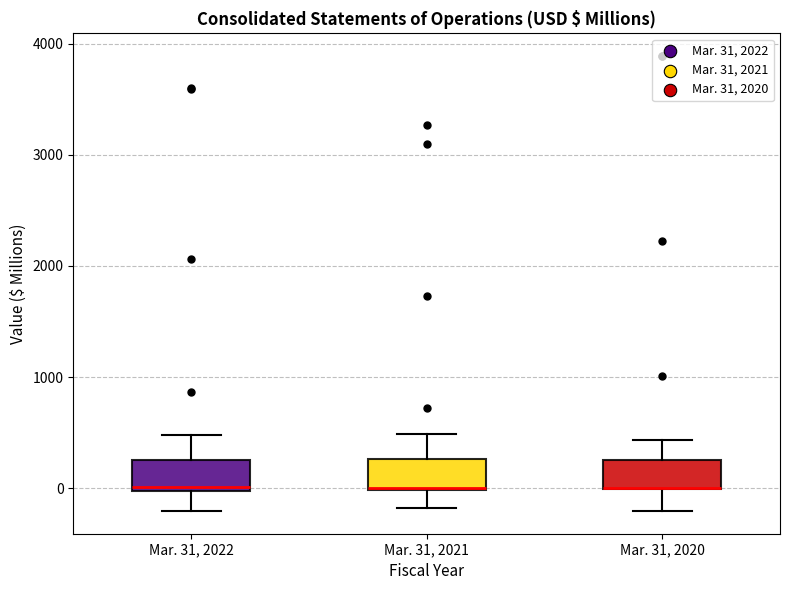

Reading left to right, read every box against the y-axis: the position of its median line, the range the box covers, and the ends of its whiskers. The values are not printed on the chart, so give them approximately, as read against the axis.

Mar. 31, 2022: median 0 (just above the box's lower edge), box 0 to 300, whiskers -200 to 500
Mar. 31, 2021: median 0, box 0 to 300, whiskers -200 to 500
Mar. 31, 2020: median 0 (drawn on the box's lower edge), box 0 to 300, whiskers -200 to 400